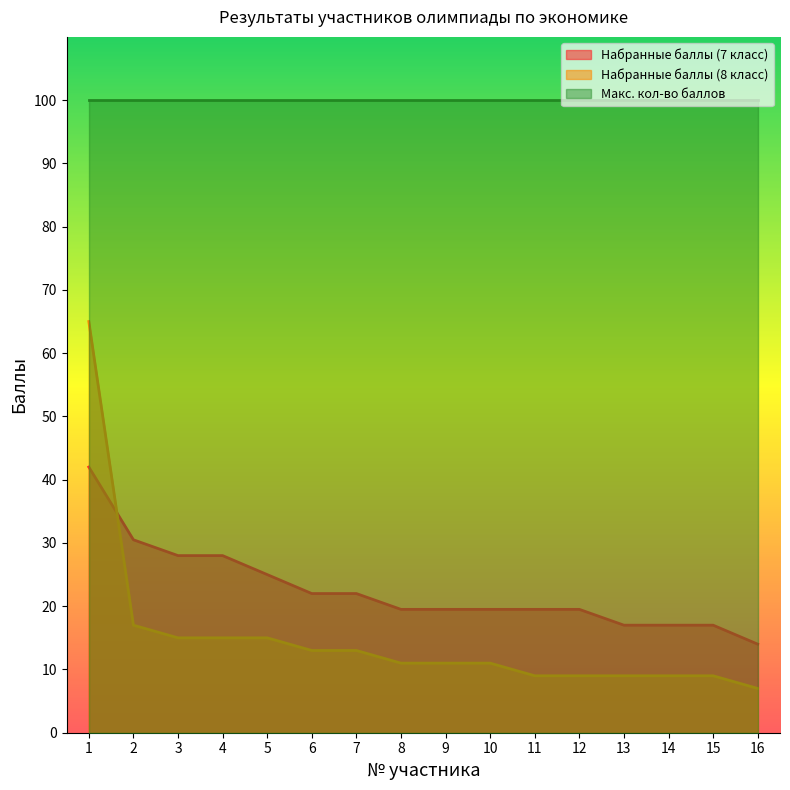

What is the difference between the maximum and minimum values in the Набранные баллы (7 класс) series?

28.0